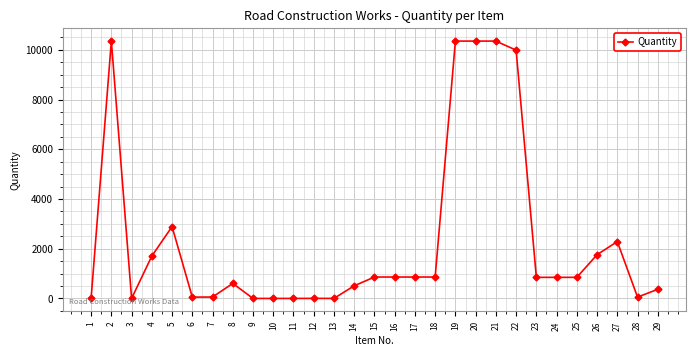

What is the greatest value displayed?

10350.0